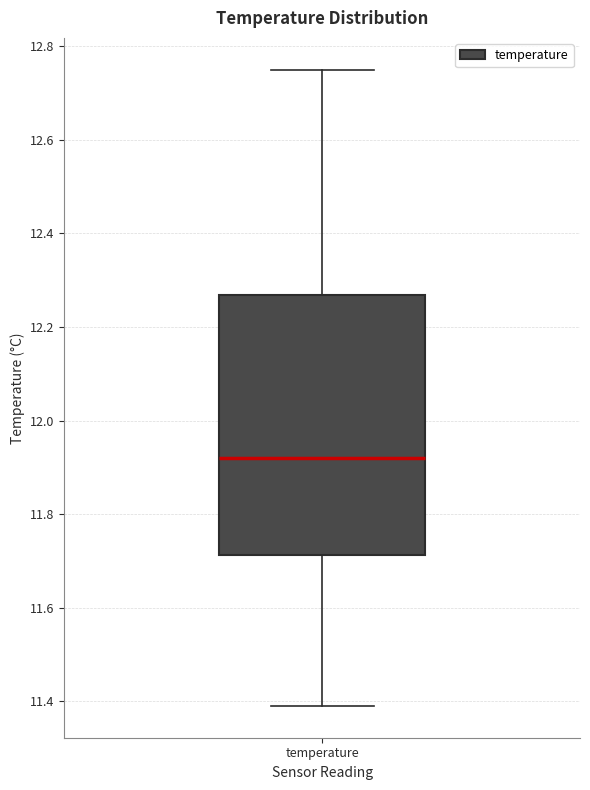

Where is the lower edge of the box for temperature on the y-axis? The values are not printed on the chart, so give them approximately, as read against the axis.

11.72